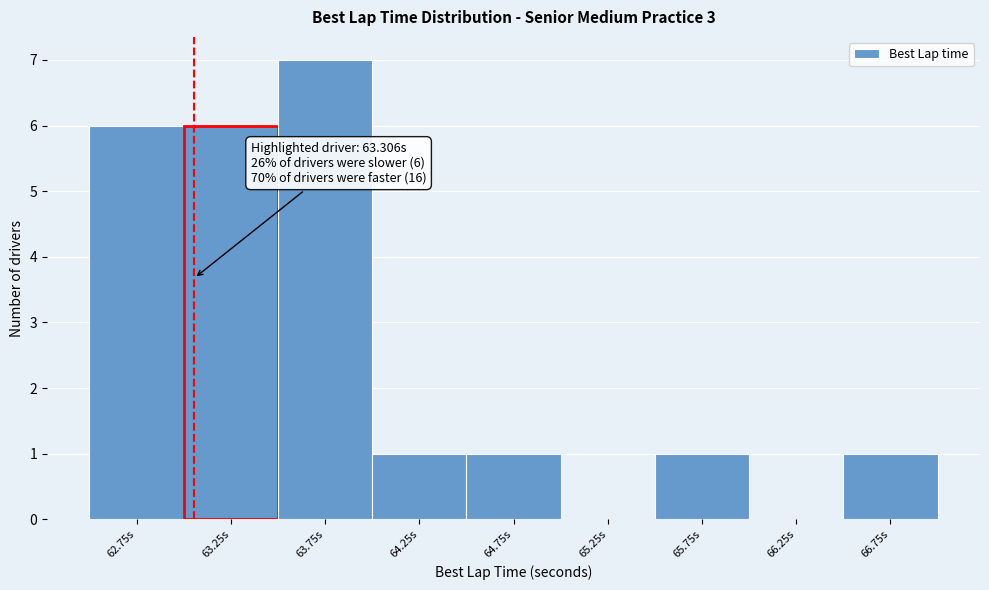

Reading left to right, transcribe all the data shown in this chart.

62.75s=6	63.25s=6	63.75s=7	64.25s=1	64.75s=1	65.25s=0	65.75s=1	66.25s=0	66.75s=1